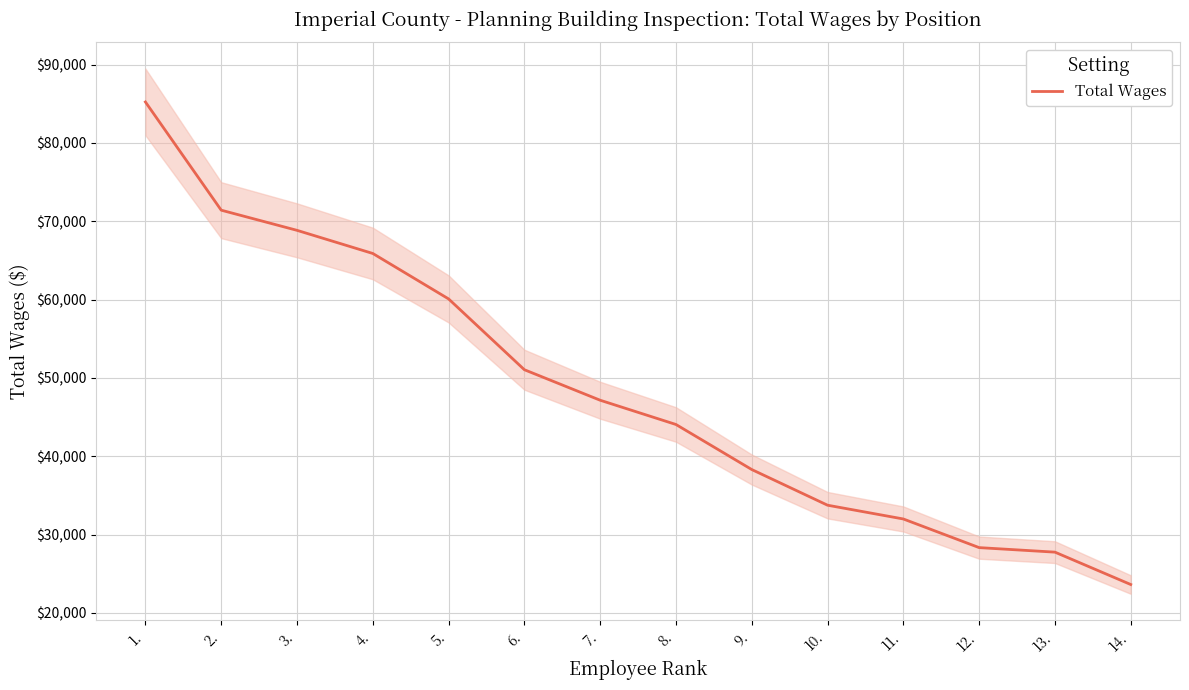

What is the label of the 8th point from the right?

7.